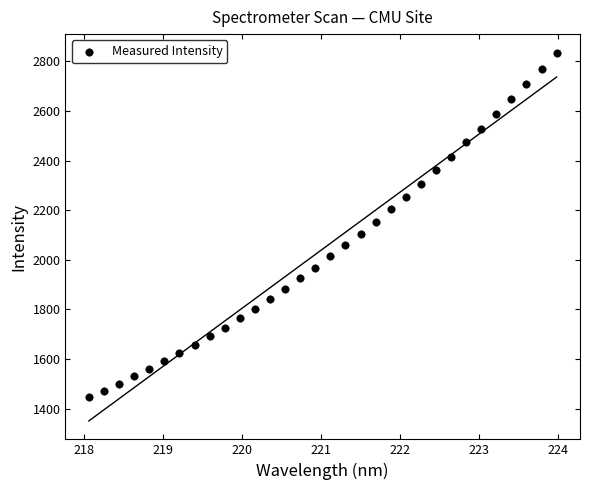

What is the range of X values (max minus min)?

5.9